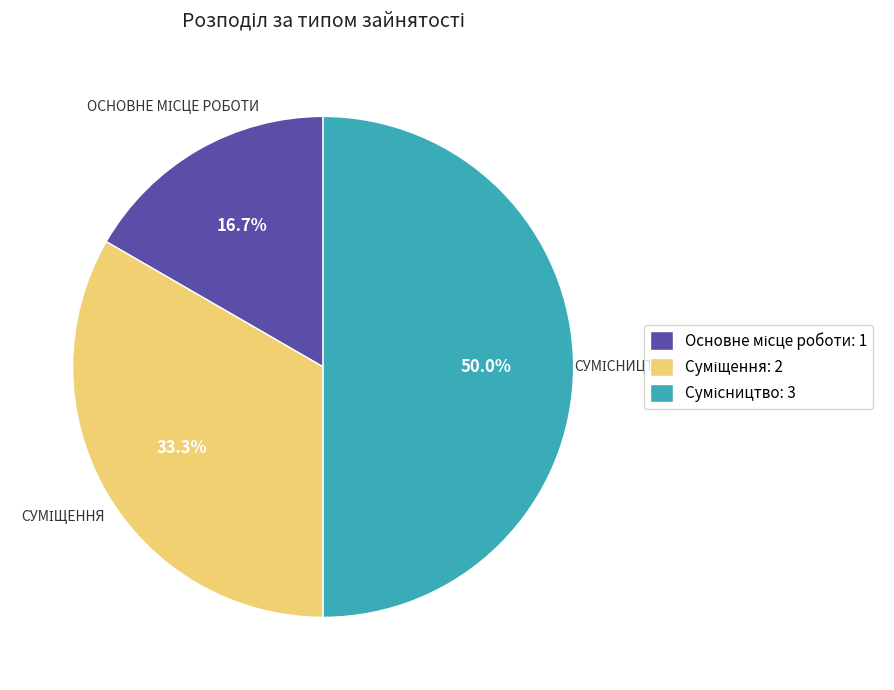

To the nearest percent, what percentage of the pie is Сумісництво?

50%